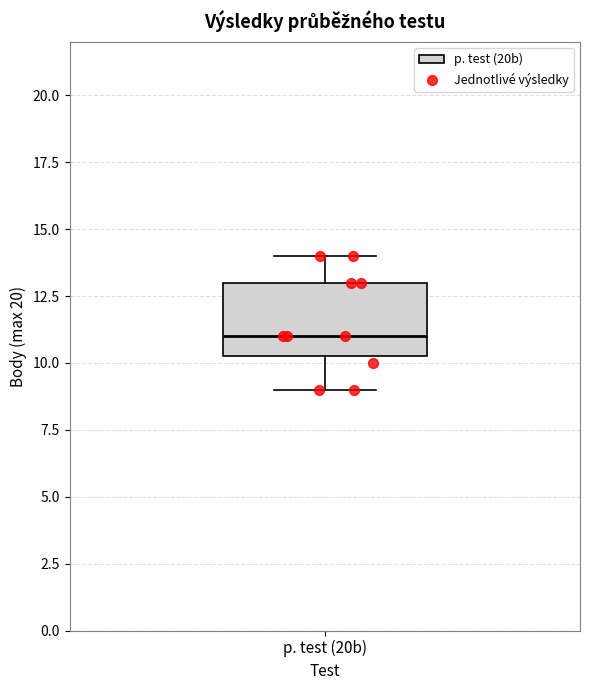

Read this box plot against the y-axis: the position of the median line, the range covered by the box, and the ends of both whiskers. The values are not printed on the chart, so give them approximately, as read against the axis.

median 11.0, box 10.5 to 13.0, whiskers 9.0 to 14.0